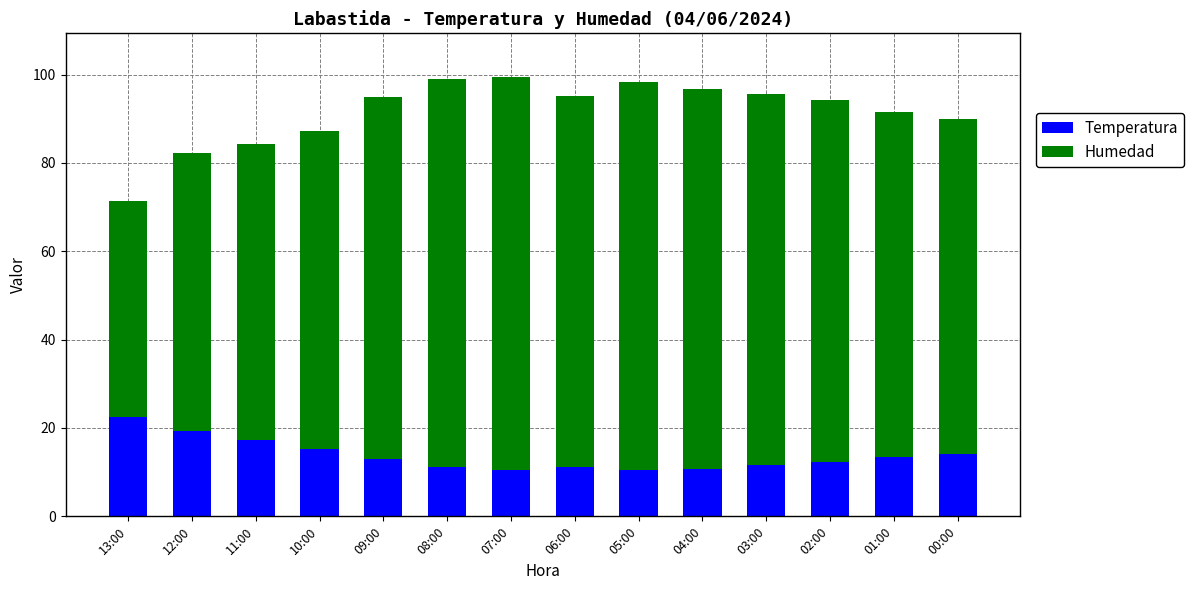

Is it true that Temperatura equals 14.0 at 04:00?

False